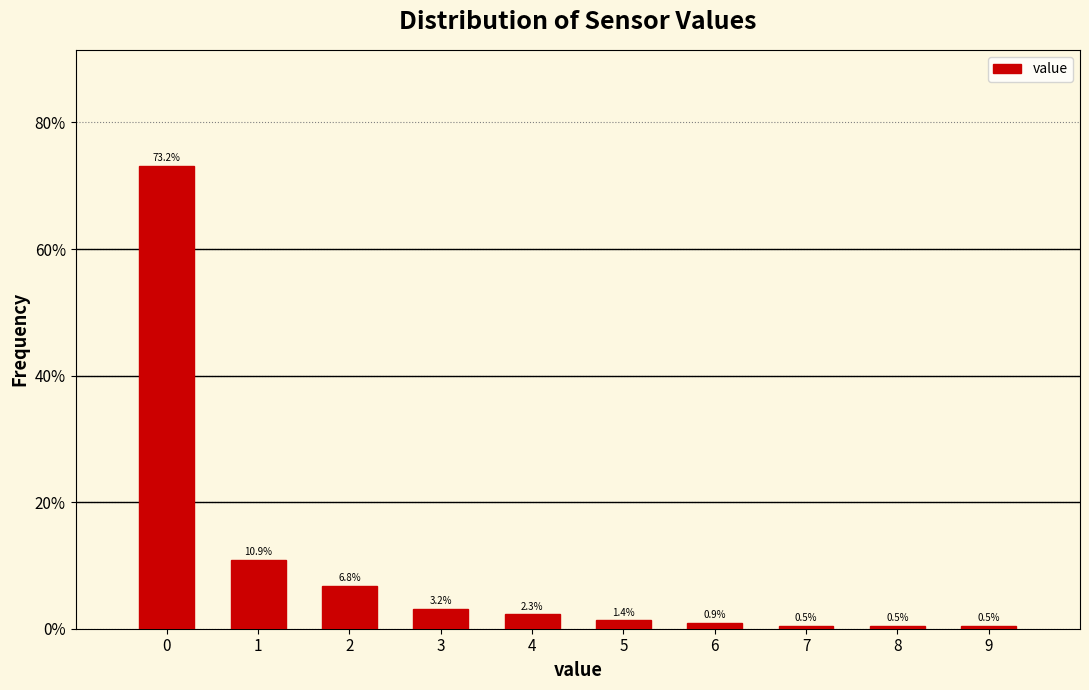

Reading left to right, transcribe this chart: for each bar, give the range it covers on the x-axis and its height.

-0.5 to 0.5: 73.2
0.5 to 1.5: 10.9
1.5 to 2.5: 6.8
2.5 to 3.5: 3.2
3.5 to 4.5: 2.3
4.5 to 5.5: 1.4
5.5 to 6.5: 0.9
6.5 to 7.5: 0.5
7.5 to 8.5: 0.5
8.5 to 9.5: 0.5